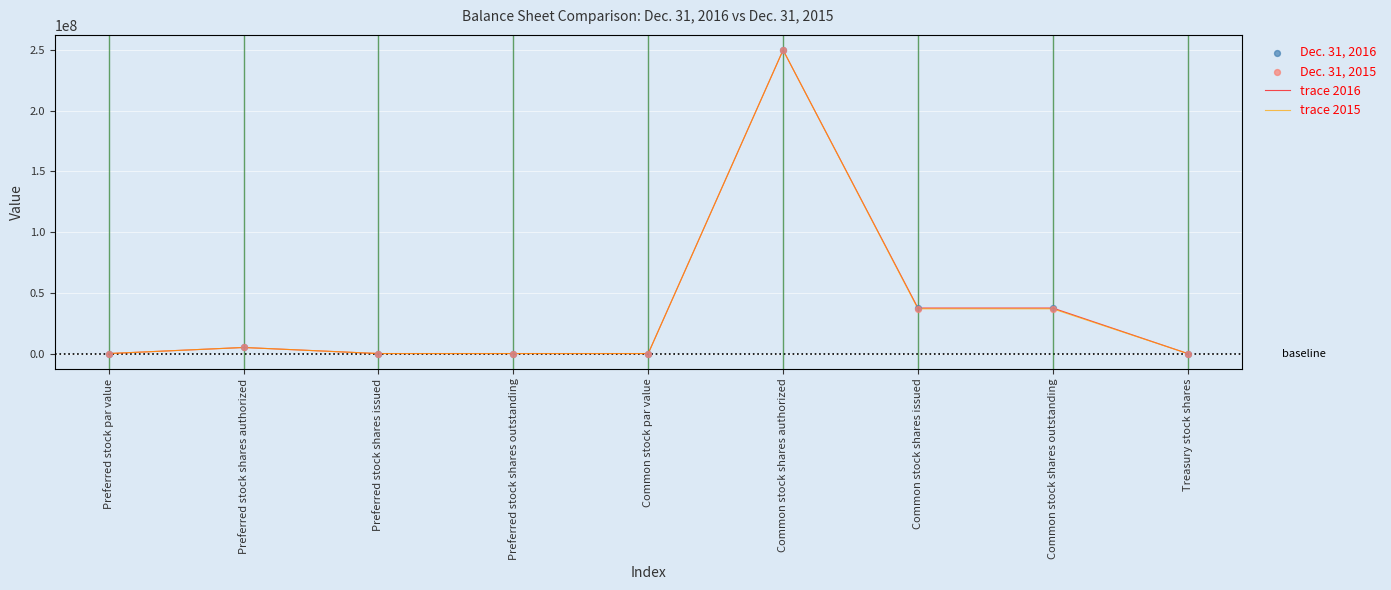

At which category is the sum across all series the highest?

Common stock shares authorized